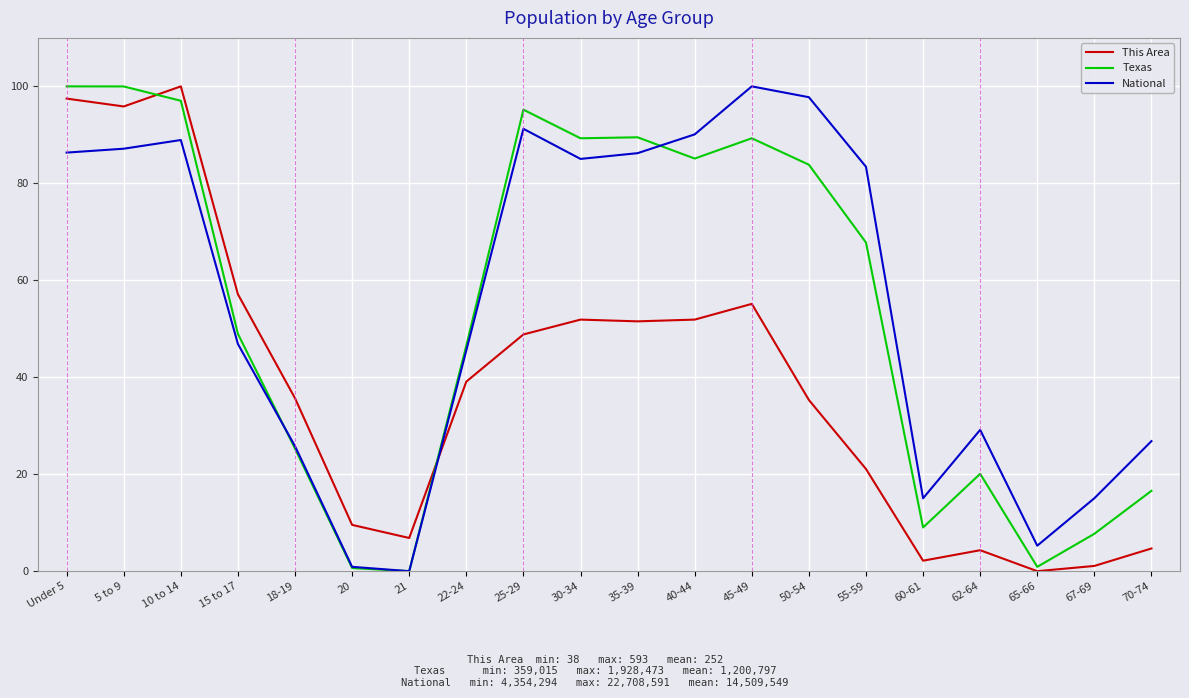

Rank the series at 55-59 from lowest to highest value.

This Area, Texas, National